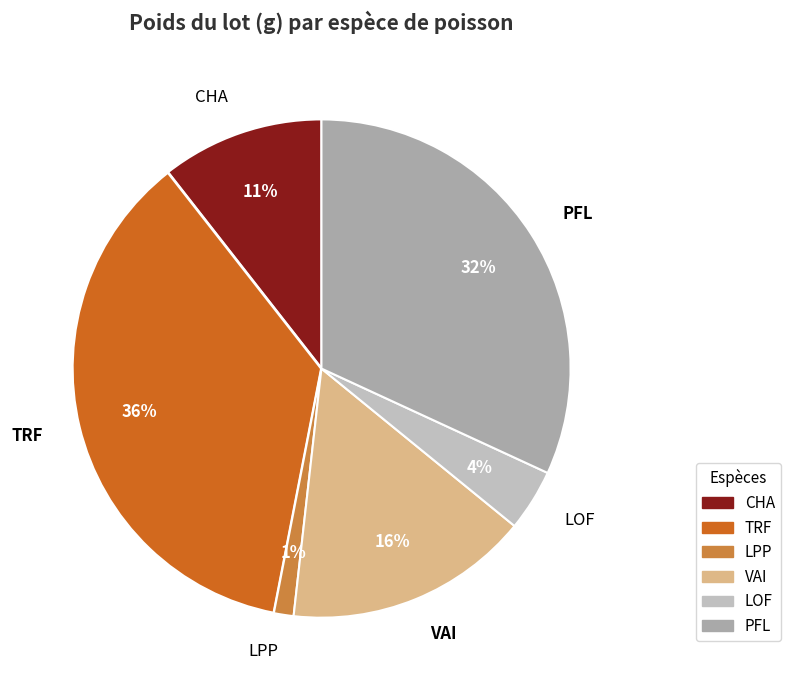

Combined, do LOF and CHA account for over 50%?

No